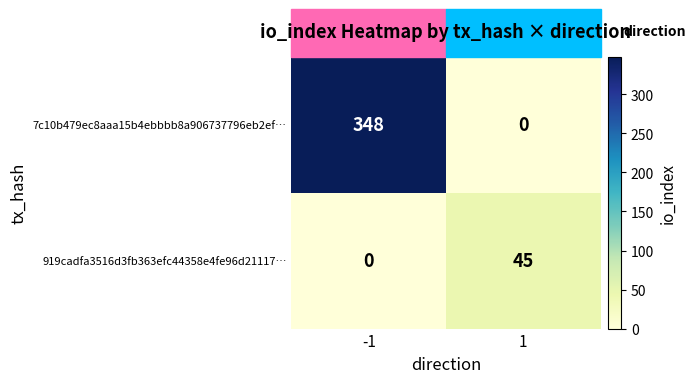

What is the sum of the 7c10b479ec8aaa15b4ebbbb8a906737796eb2ef… values at 1 and -1?

348